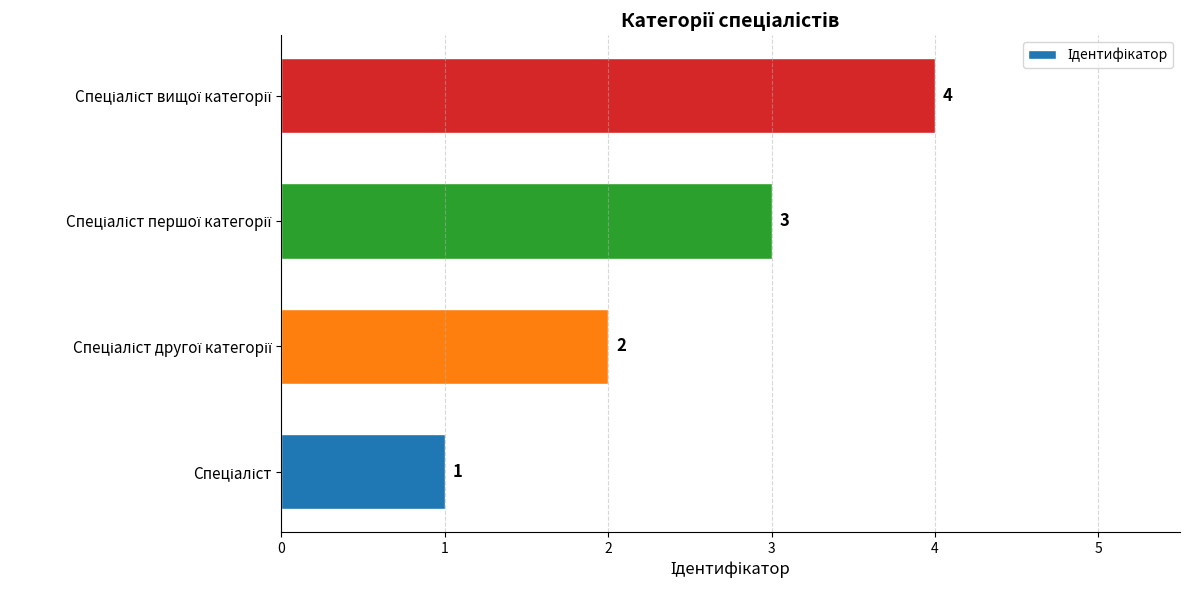

What is the sum of all values?

10